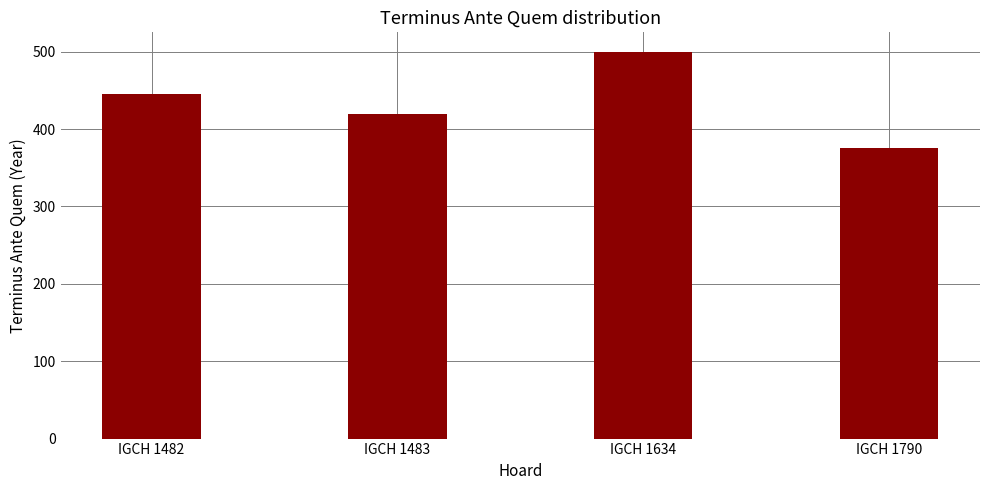

How many data points does each series have?

4